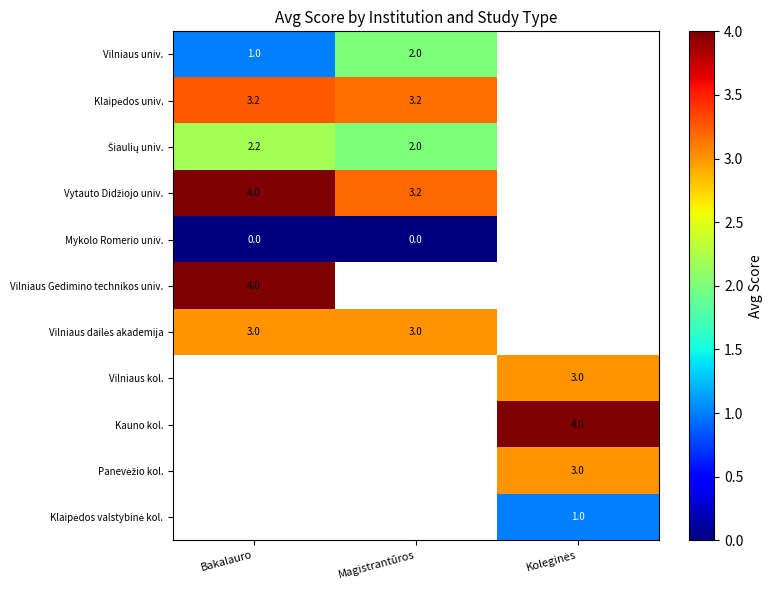

What is the sum of the Vilniaus univ. values at Magistrantūros and Bakalauro?

3.0